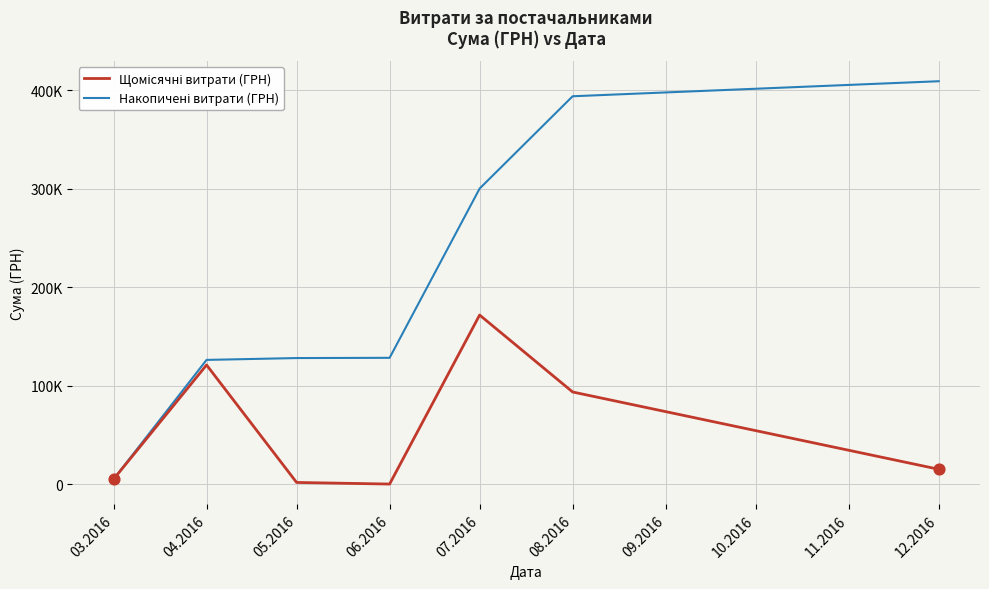

Is the value of Щомісячні витрати (ГРН) at 04.2016 greater than the value of Накопичені витрати (ГРН) at 03.2016?

Yes